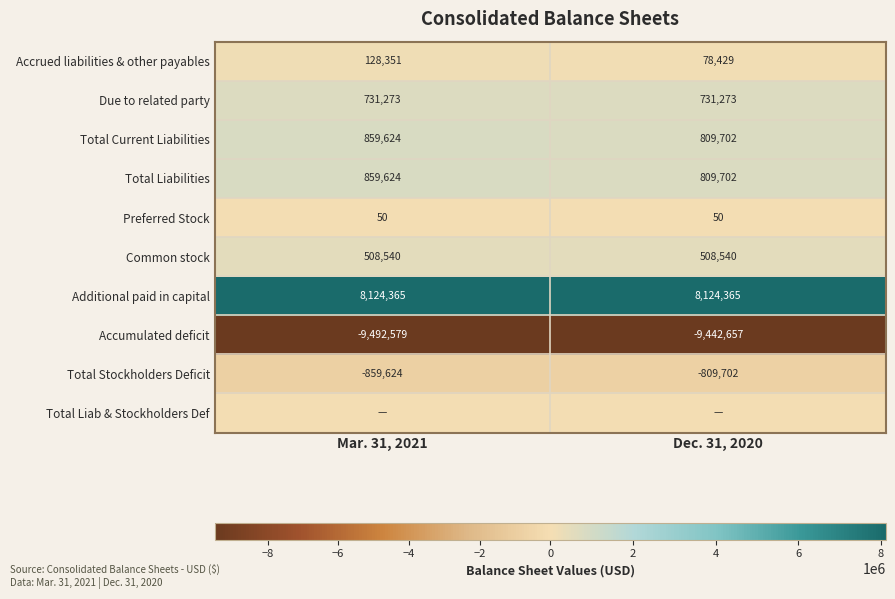

Which label corresponds to the largest value in the chart?

Mar. 31, 2021